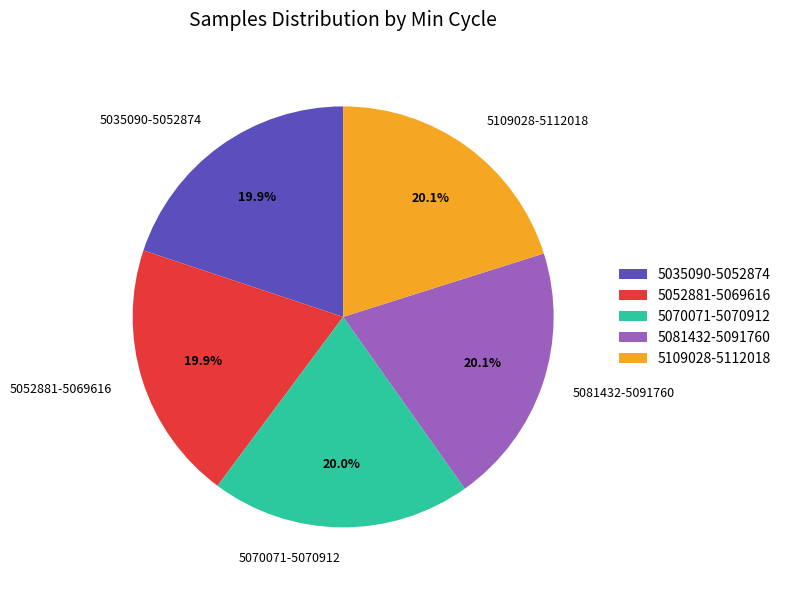

Combined, do 5081432-5091760 and 5070071-5070912 account for over 50%?

No